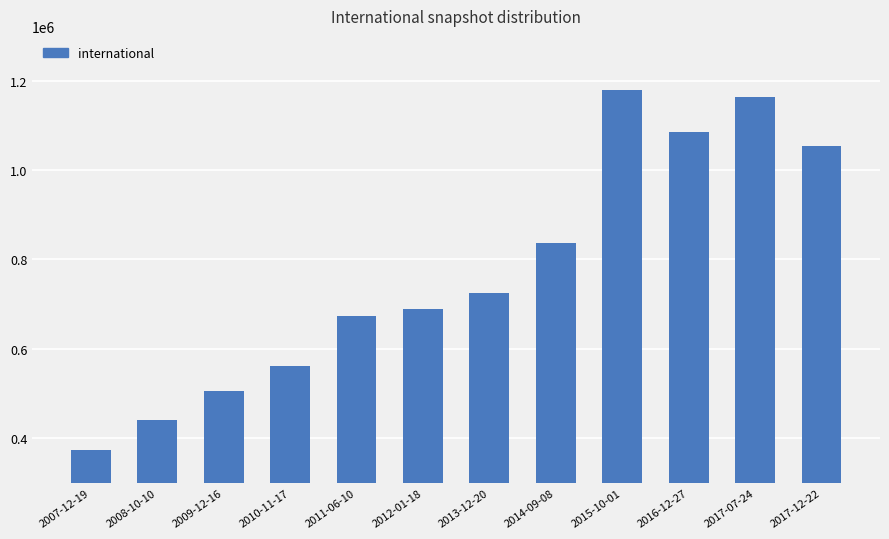

True or false: the data shows 441995 at 2008-10-10.

True